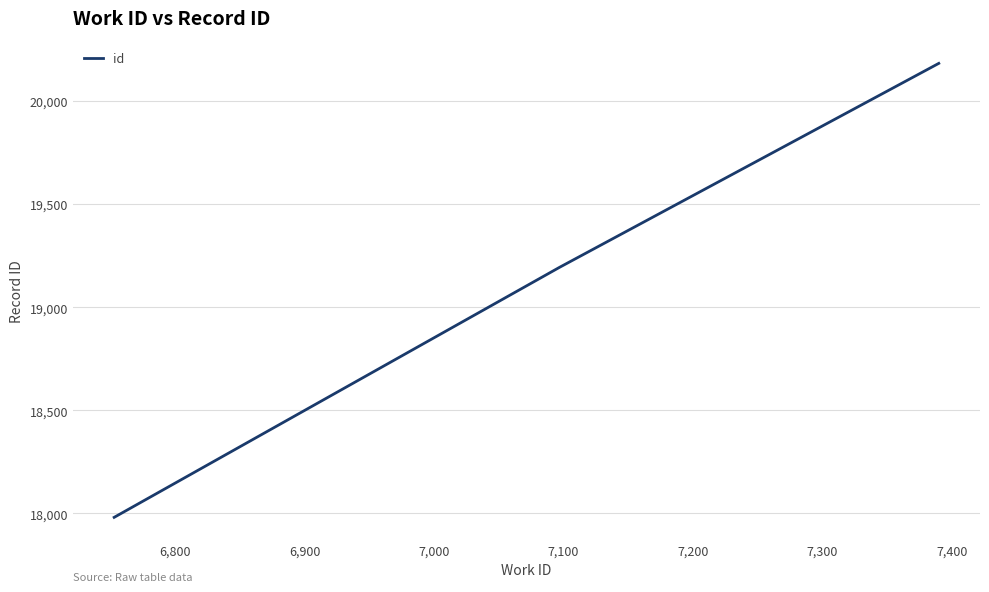

Reading left to right, list all the values displayed in this chart.

17981	19193	20182